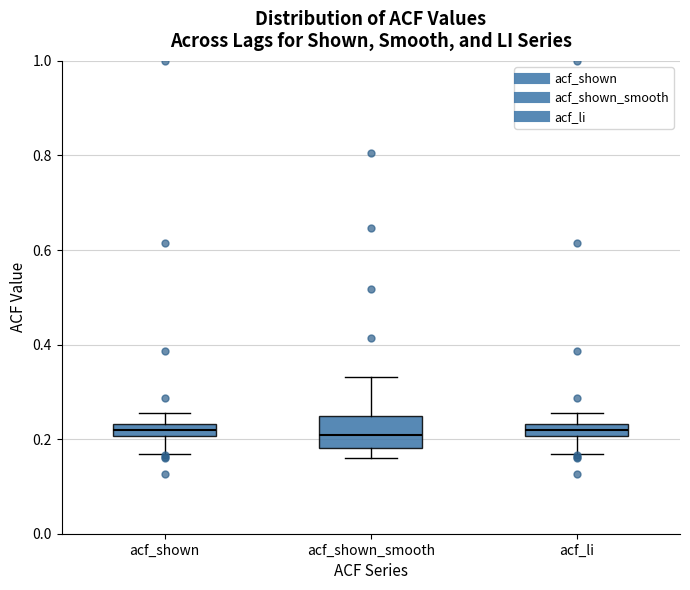

Where is the lower edge of the box for acf_shown on the y-axis? The values are not printed on the chart, so give them approximately, as read against the axis.

0.20